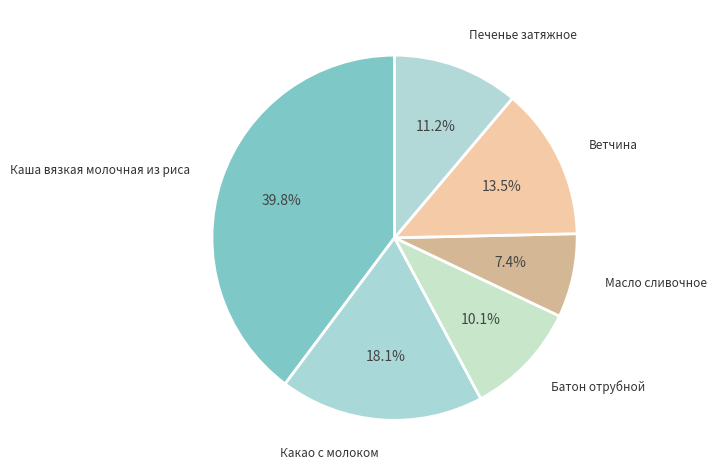

What is the largest slice in the pie chart?

Каша вязкая молочная из риса